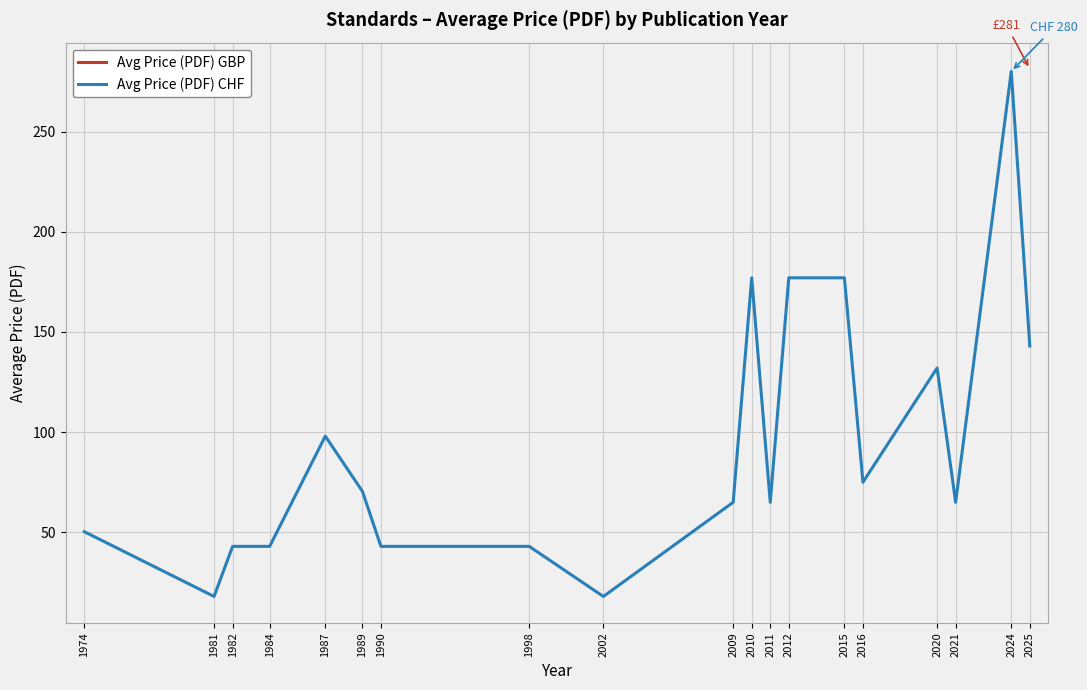

How many interior local peaks (higher than both neighbors) does the data have?

4